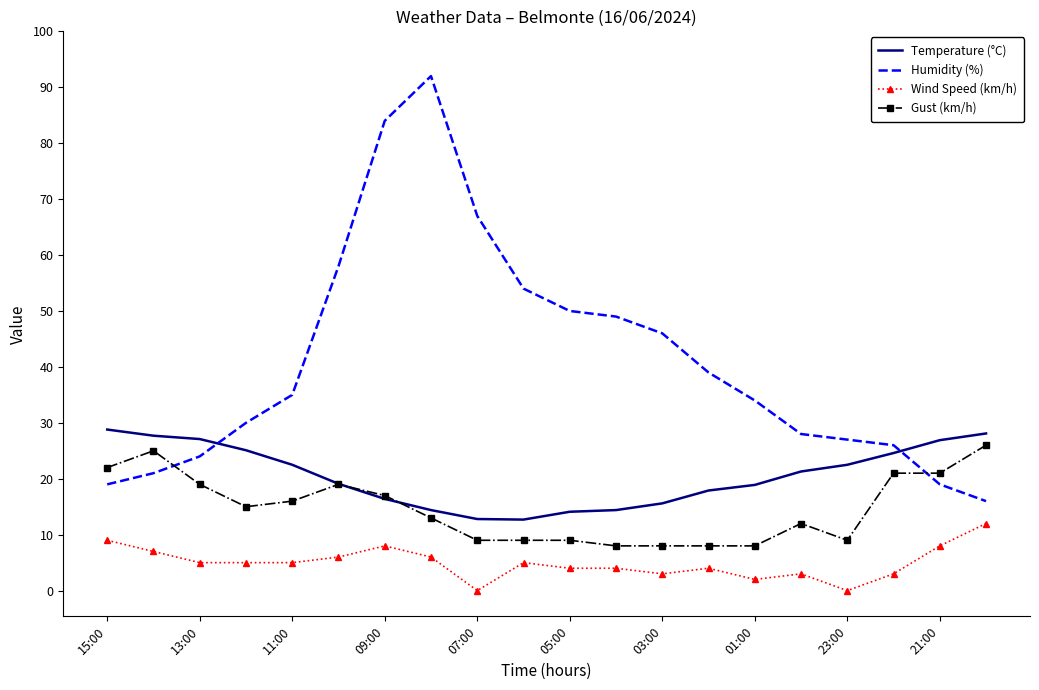

List the series in order of their peak value, highest first.

Humidity (%), Temperature (°C), Gust (km/h), Wind Speed (km/h)